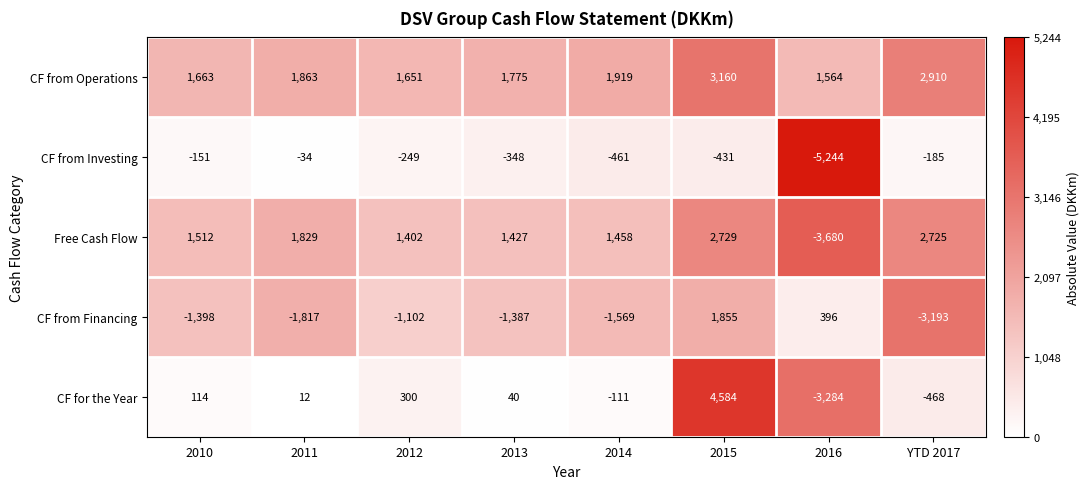

List the labels in order of CF from Financing value, largest first.

2015, 2016, 2012, 2013, 2010, 2014, 2011, YTD 2017